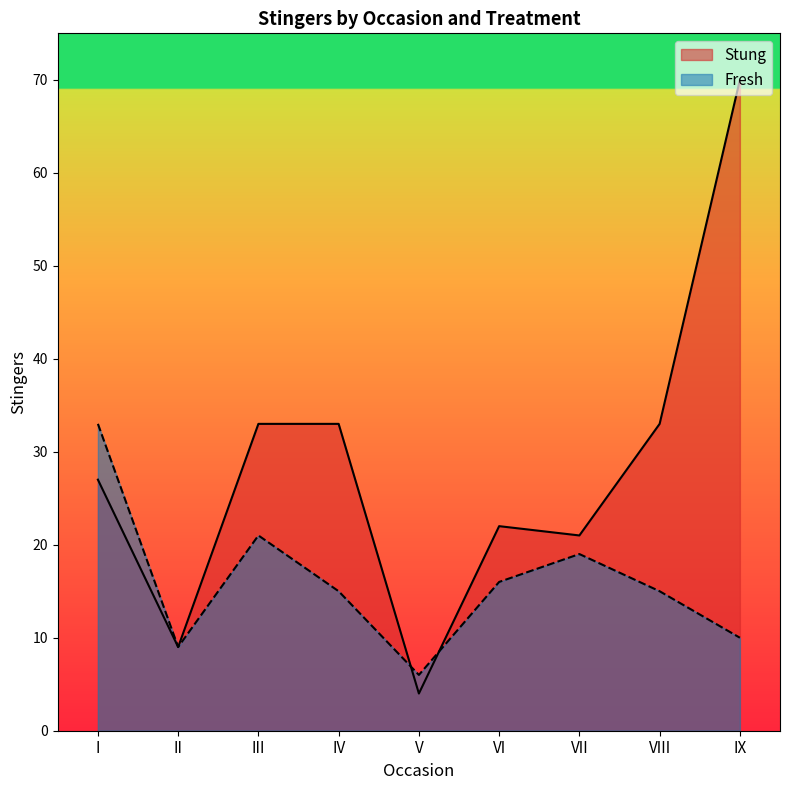

Where do Fresh and Stung first cross each other?

IV and V